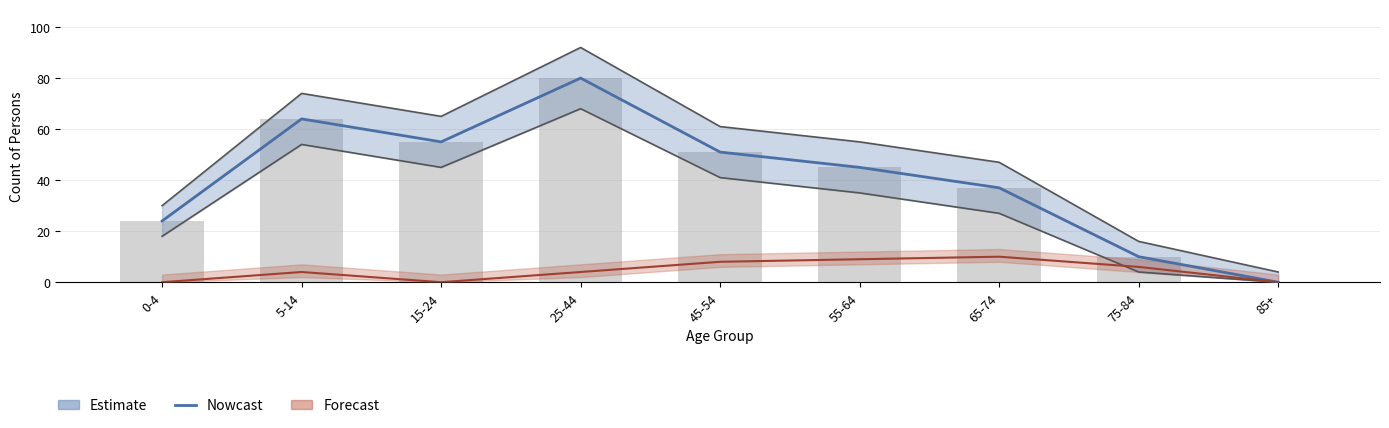

List the labels in order of value, smallest first.

85+, 75-84, 0-4, 65-74, 55-64, 45-54, 15-24, 5-14, 25-44